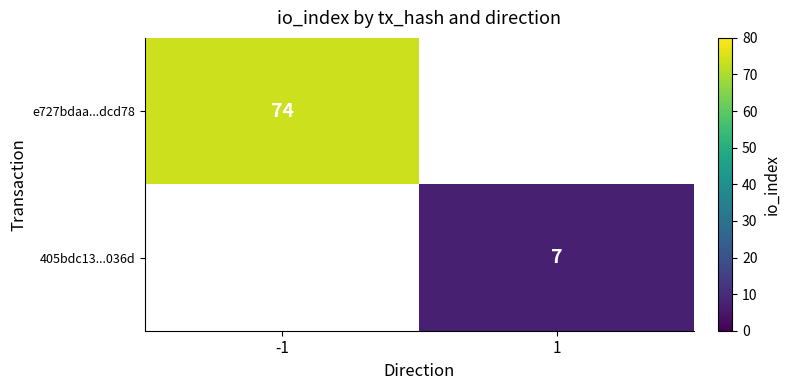

Is the value of e727bdaa...dcd78 at -1 greater than the value of 405bdc13...036d at 1?

Yes